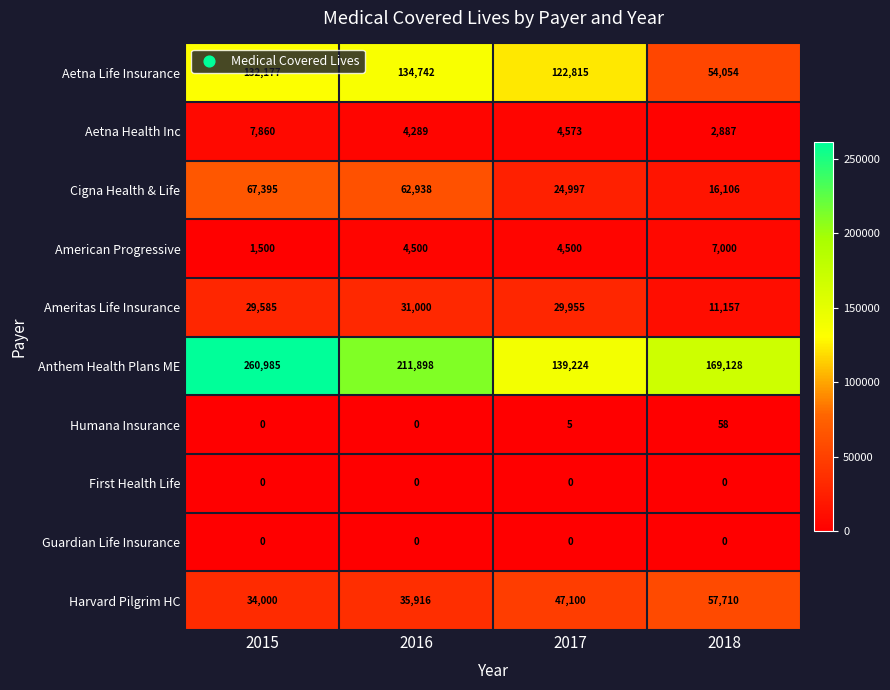

What is the total value across all series at 2016?

485283